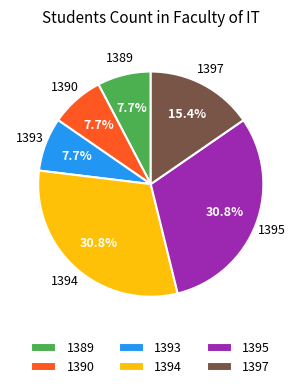

How many segments does this pie chart have?

6